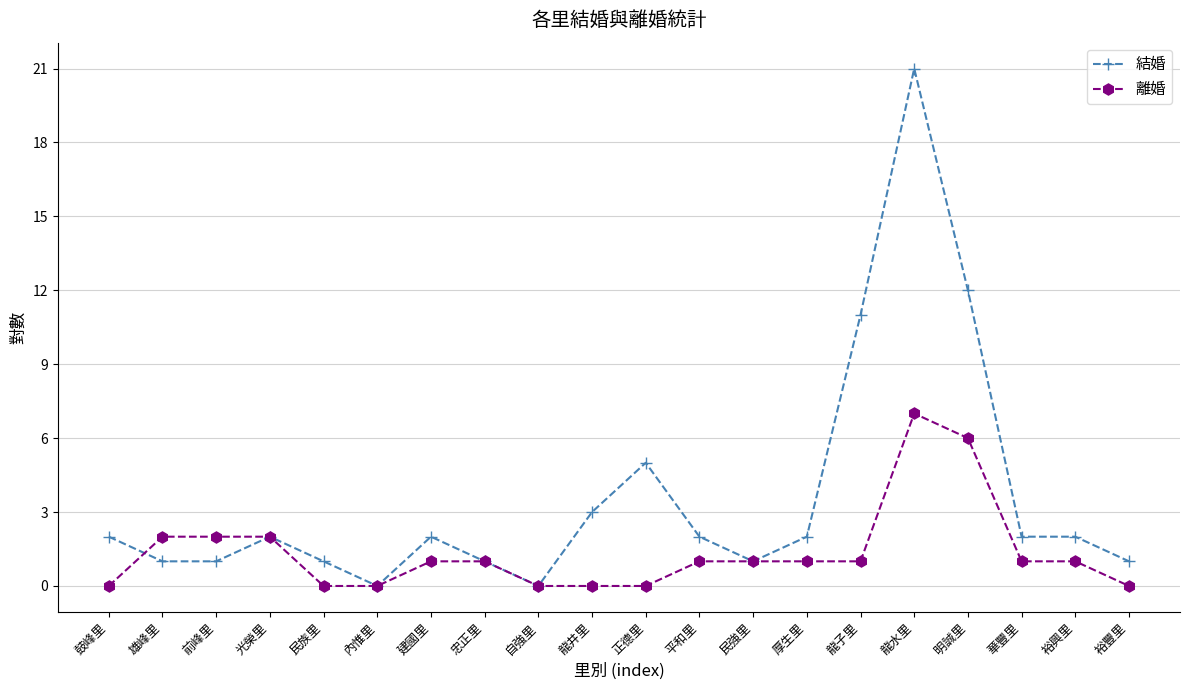

True or false: 結婚 has more than 0 interior local peaks.

True